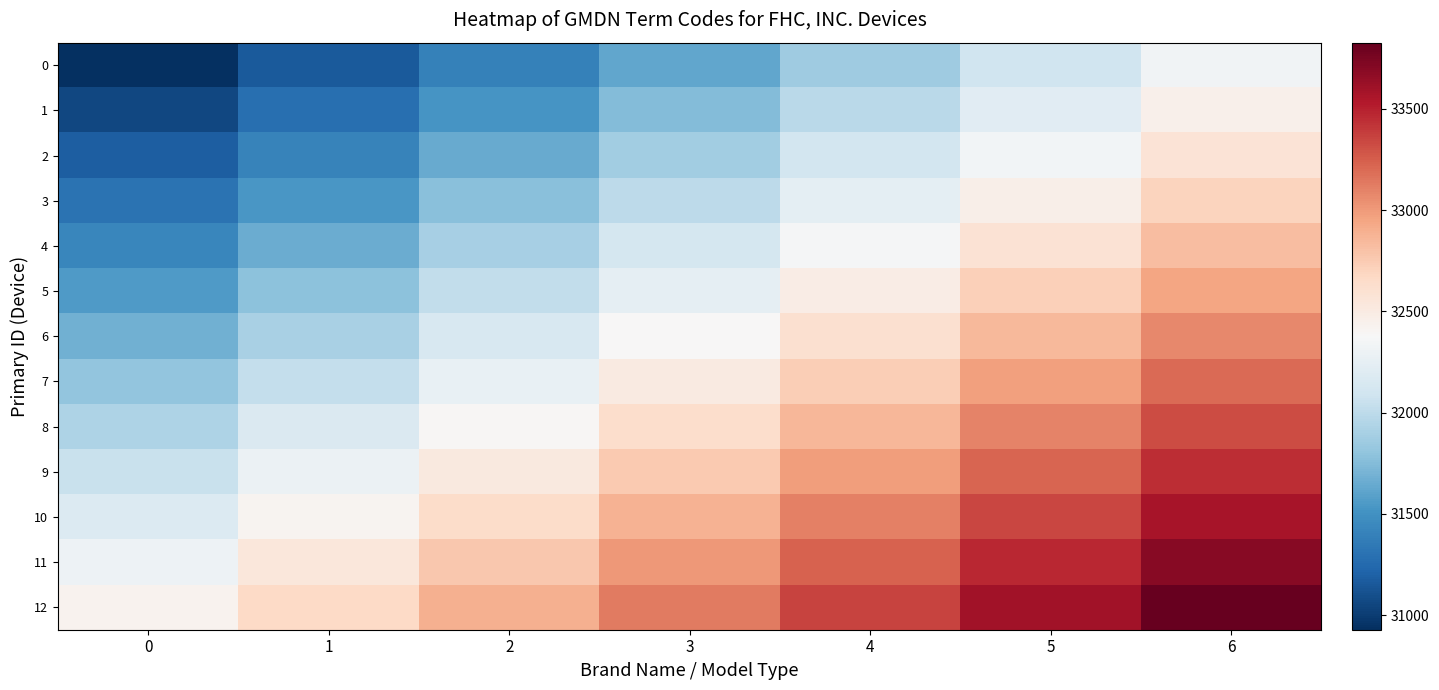

Rank the series by their maximum value, from lowest to highest.

0, 1, 2, 3, 4, 5, 6, 7, 8, 9, 10, 11, 12